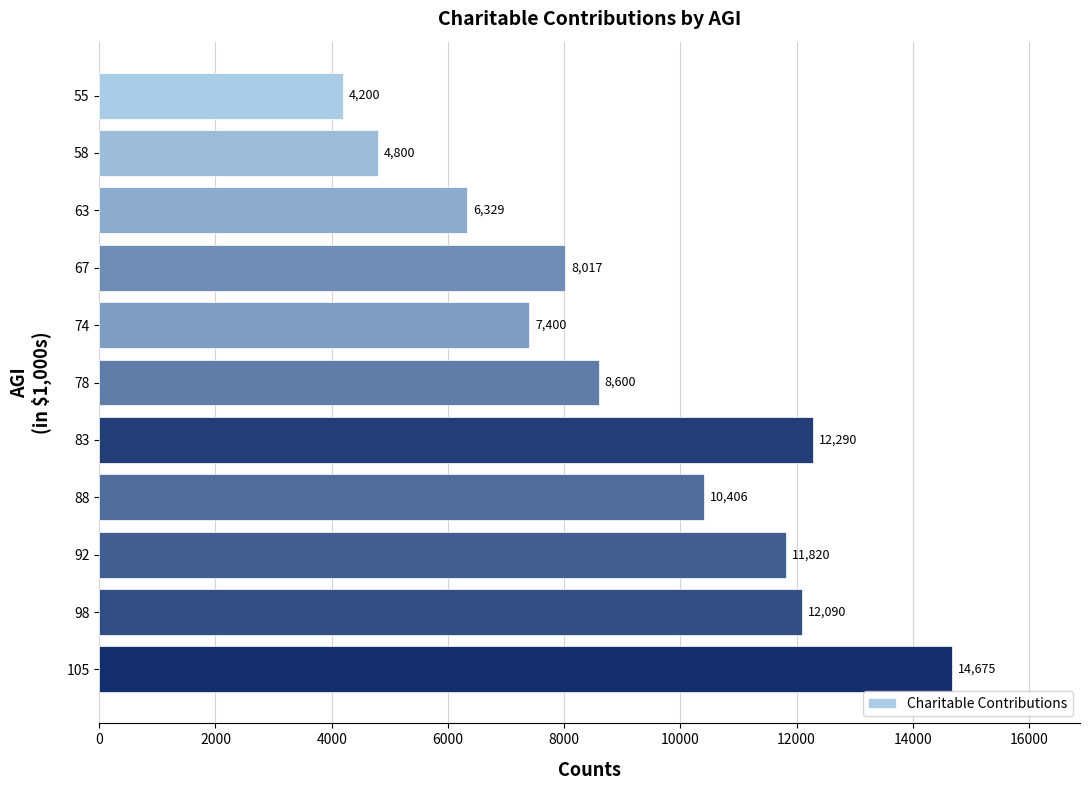

List the labels in order of value, largest first.

105, 83, 98, 92, 88, 78, 67, 74, 63, 58, 55